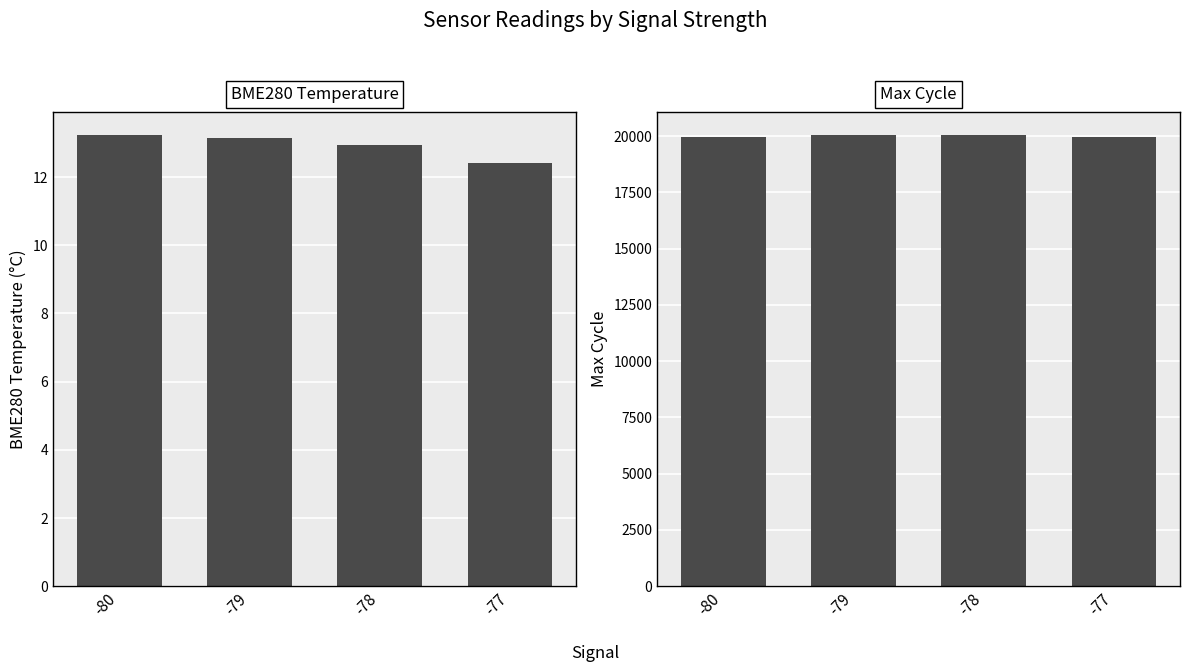

What value does the Max_cycle series have at -80?

19976.3